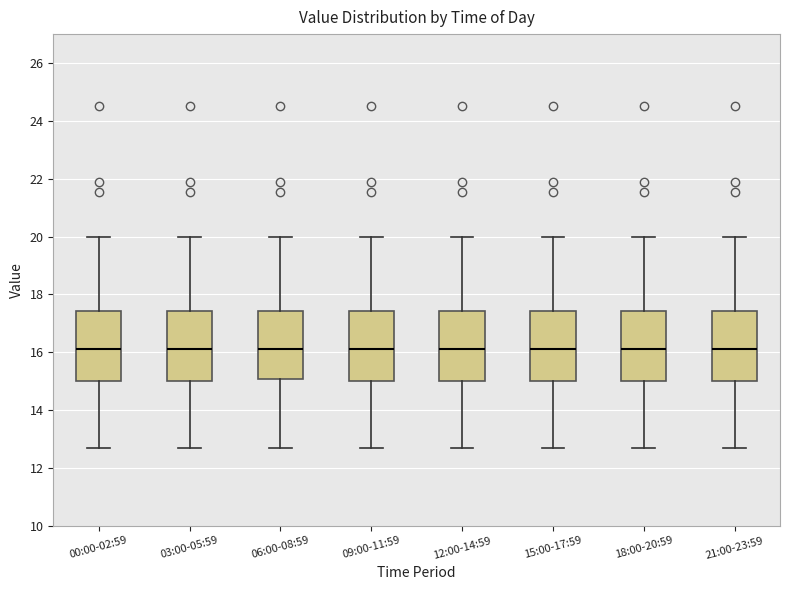

Reading left to right, transcribe this box plot: for each box, give where its median line is, the range the box spans, and where its two whiskers end, as read against the y-axis. The values are not printed on the chart, so give them approximately, as read against the axis.

00:00-02:59: median 16.2, box 15.0 to 17.4, whiskers 12.8 to 20.0
03:00-05:59: median 16.2, box 15.0 to 17.4, whiskers 12.8 to 20.0
06:00-08:59: median 16.2, box 15.0 to 17.4, whiskers 12.8 to 20.0
09:00-11:59: median 16.2, box 15.0 to 17.4, whiskers 12.8 to 20.0
12:00-14:59: median 16.2, box 15.0 to 17.4, whiskers 12.8 to 20.0
15:00-17:59: median 16.2, box 15.0 to 17.4, whiskers 12.8 to 20.0
18:00-20:59: median 16.2, box 15.0 to 17.4, whiskers 12.8 to 20.0
21:00-23:59: median 16.2, box 15.0 to 17.4, whiskers 12.8 to 20.0